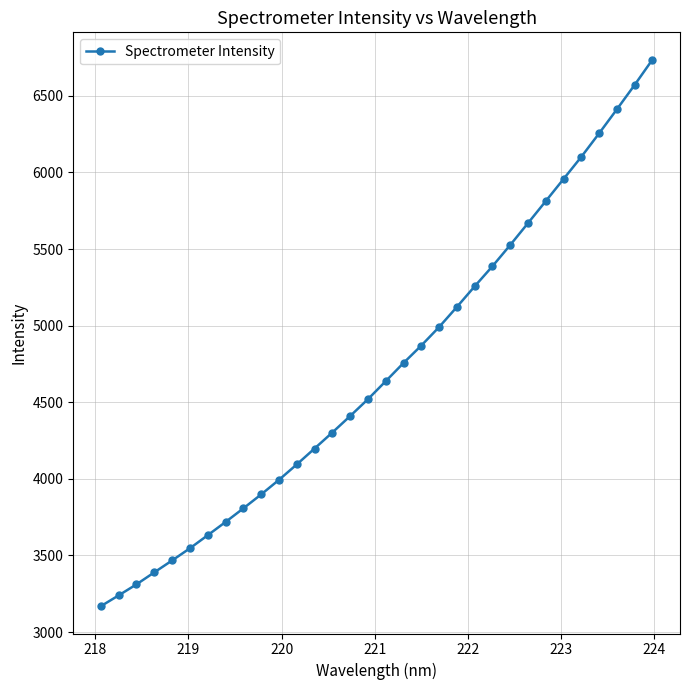

What is the value of the 14th point from the left?

4302.3